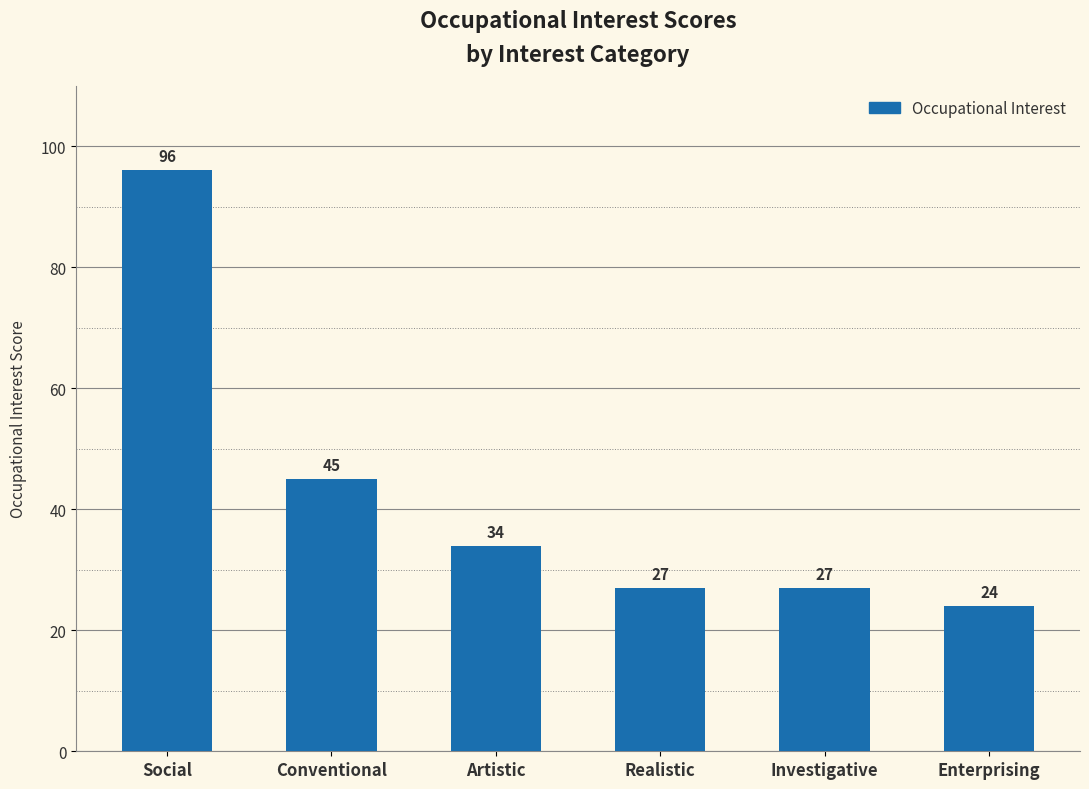

Between Social and Realistic, which is larger?

Social